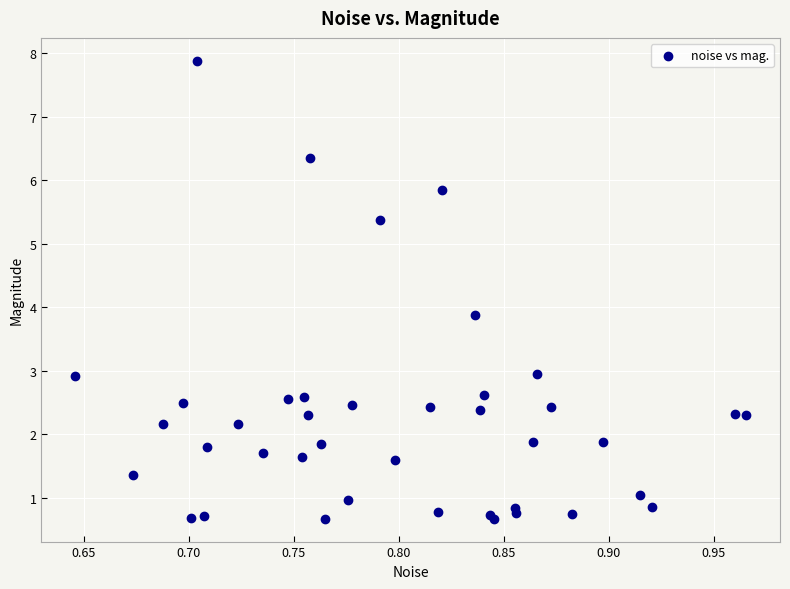

What Y value in the scatter plot is closest to 4?

3.9